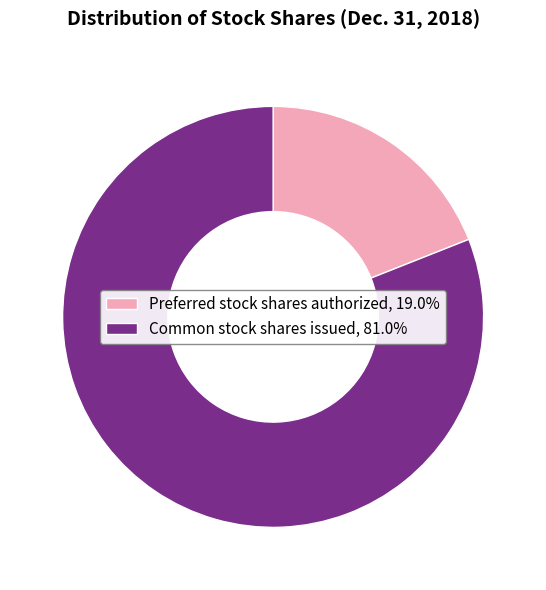

Which has a higher value, Common stock shares issued or Preferred stock shares authorized?

Common stock shares issued